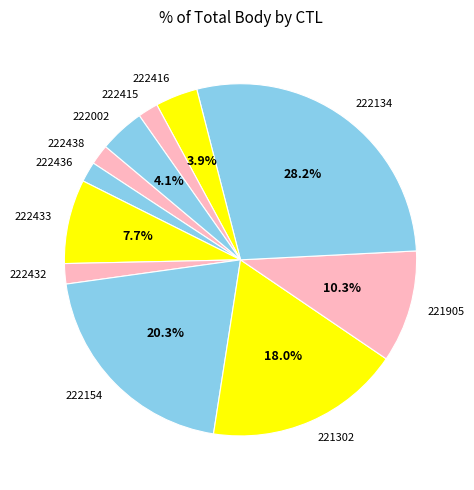

To the nearest percent, what portion does 222002 represent?

4%